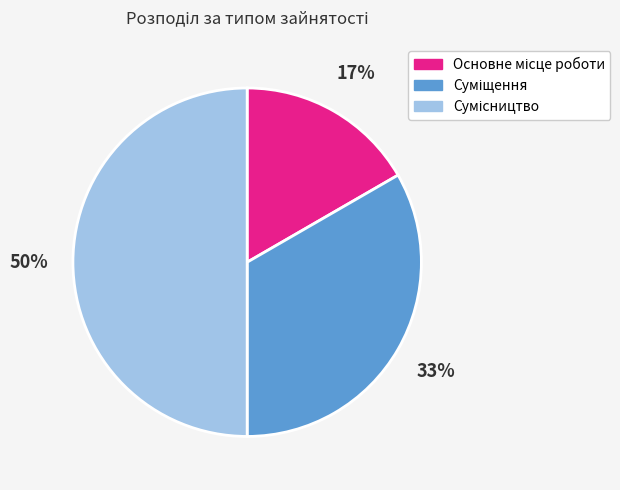

To the nearest percent, what is the difference between the largest and smallest slice percentages?

33%